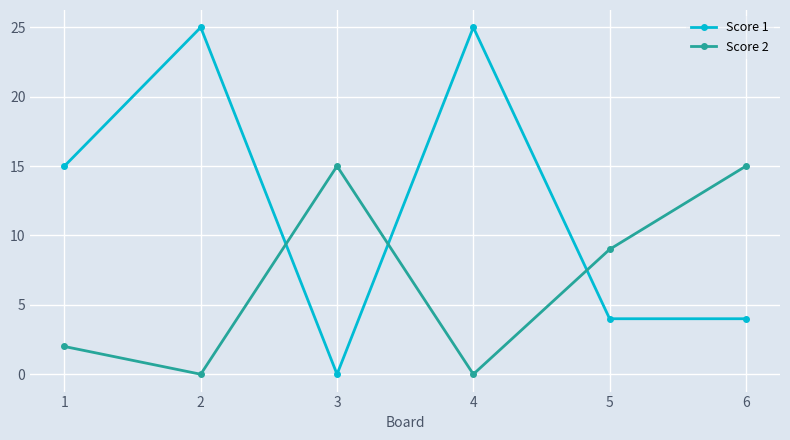

How many times do Score 2 and Score 1 cross each other?

3